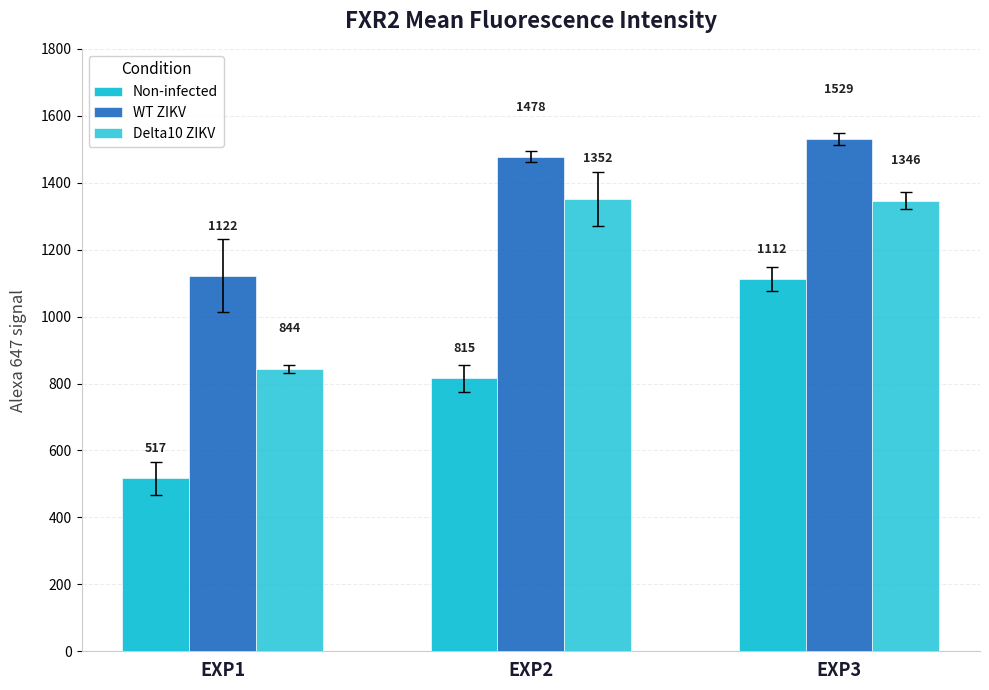

How many data points in Non-infected are less than 815?

1